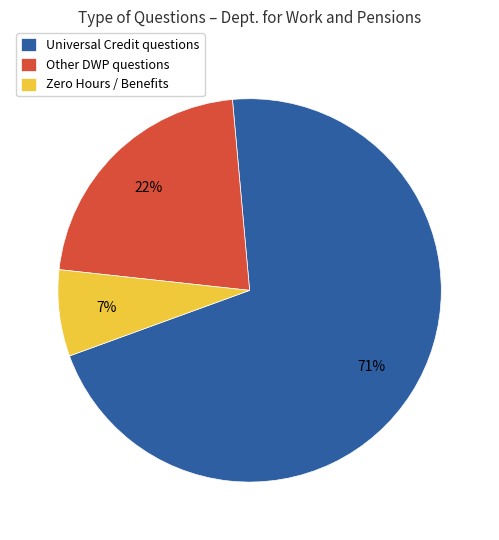

True or false: Other DWP questions accounts for 22% of the total.

True